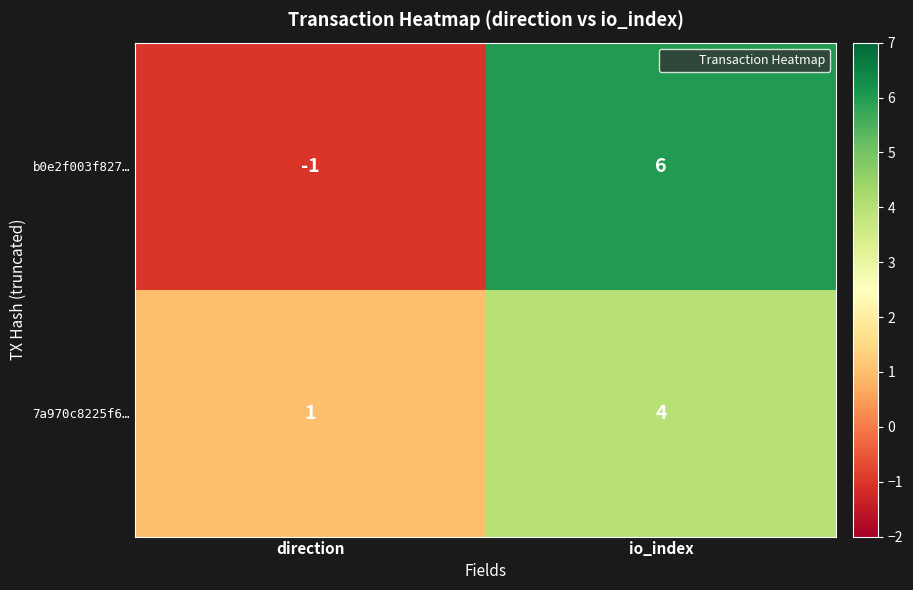

What is the spread (max minus min) of values at direction?

2